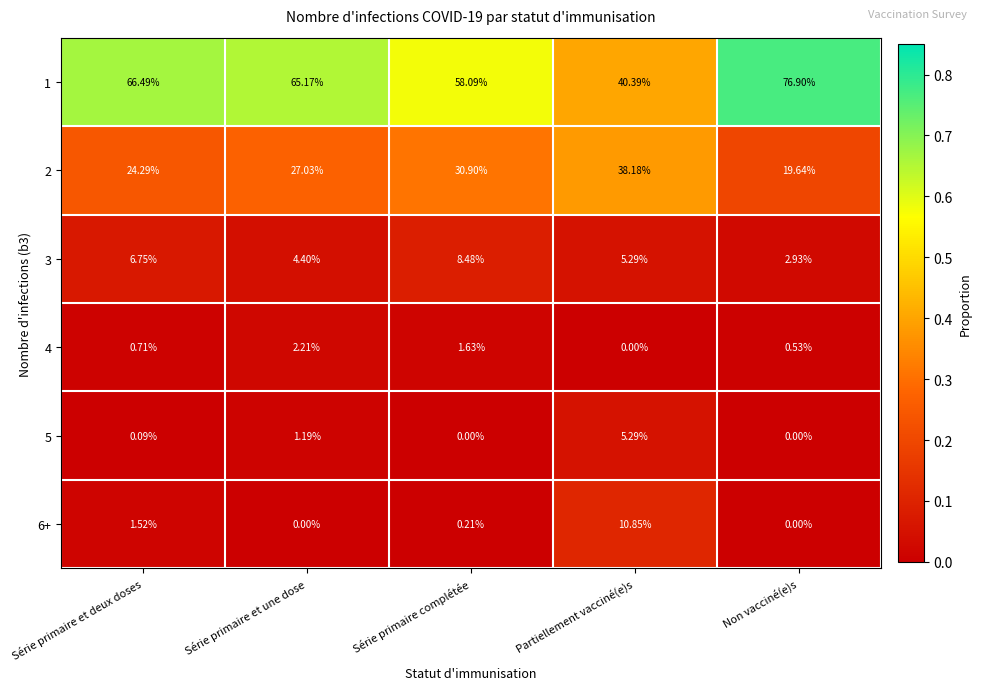

At which label is 5 closest to 2?

Série primaire et une dose